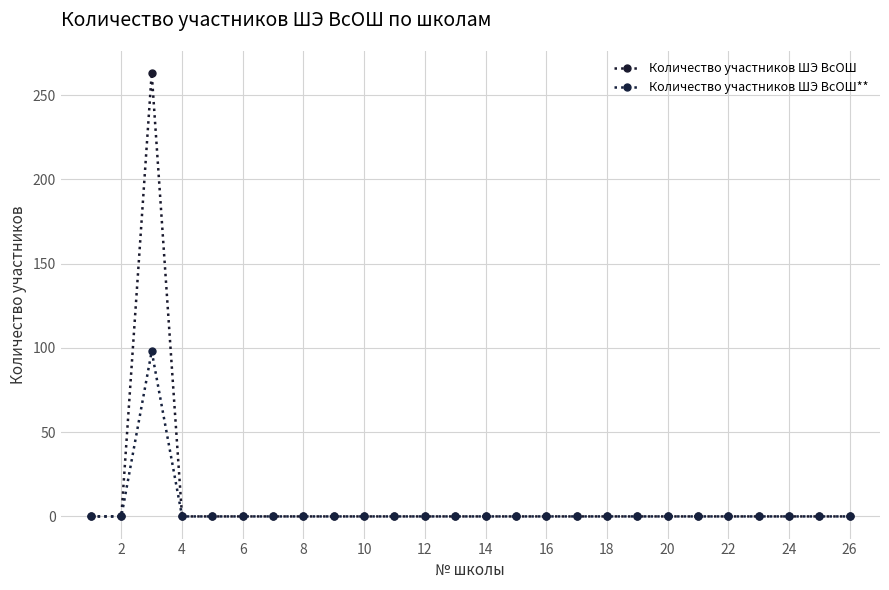

How many values in the Количество участников ШЭ ВсОШ series exceed 0?

1